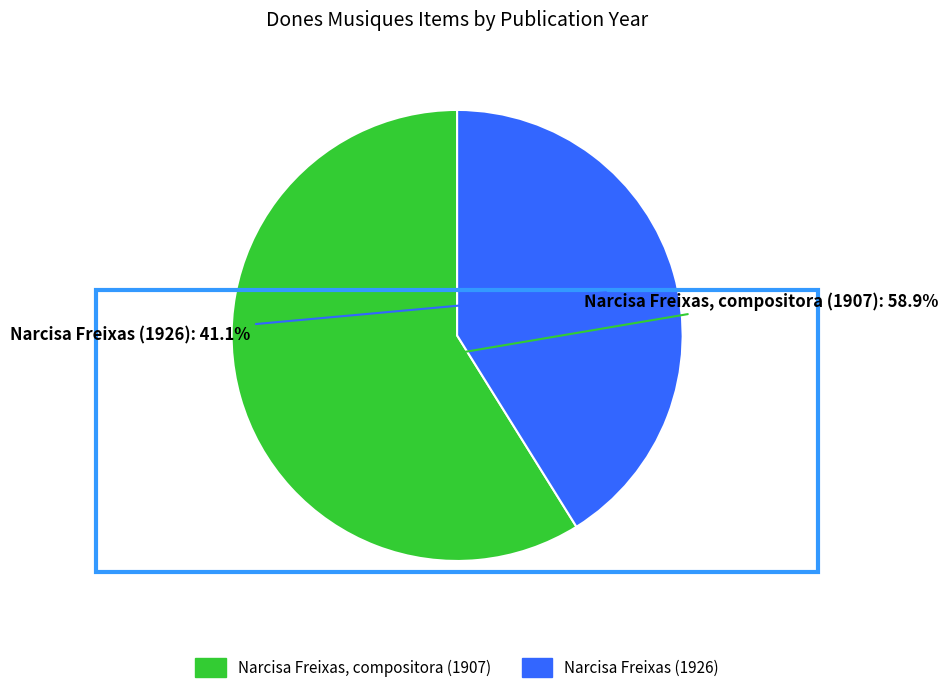

How many segments does this pie chart have?

2